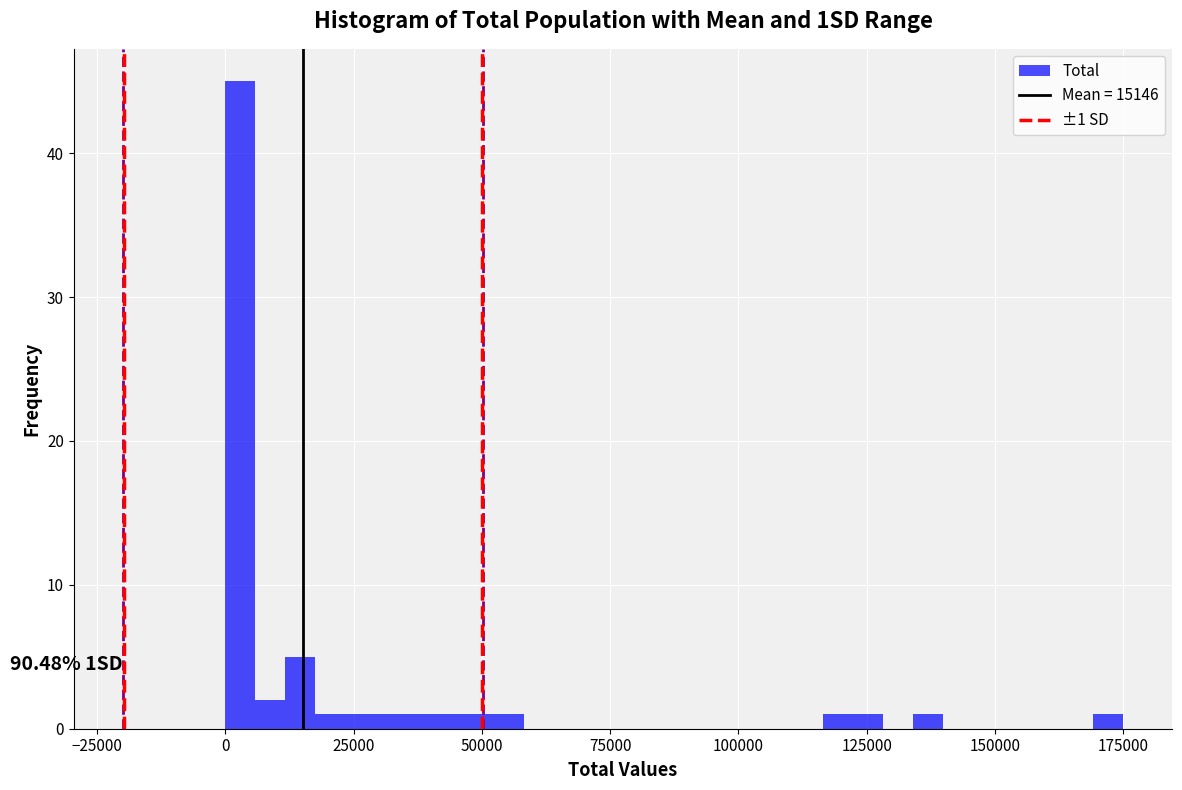

Read against the x-axis, roughly where is the centre of the tallest bar?

5000